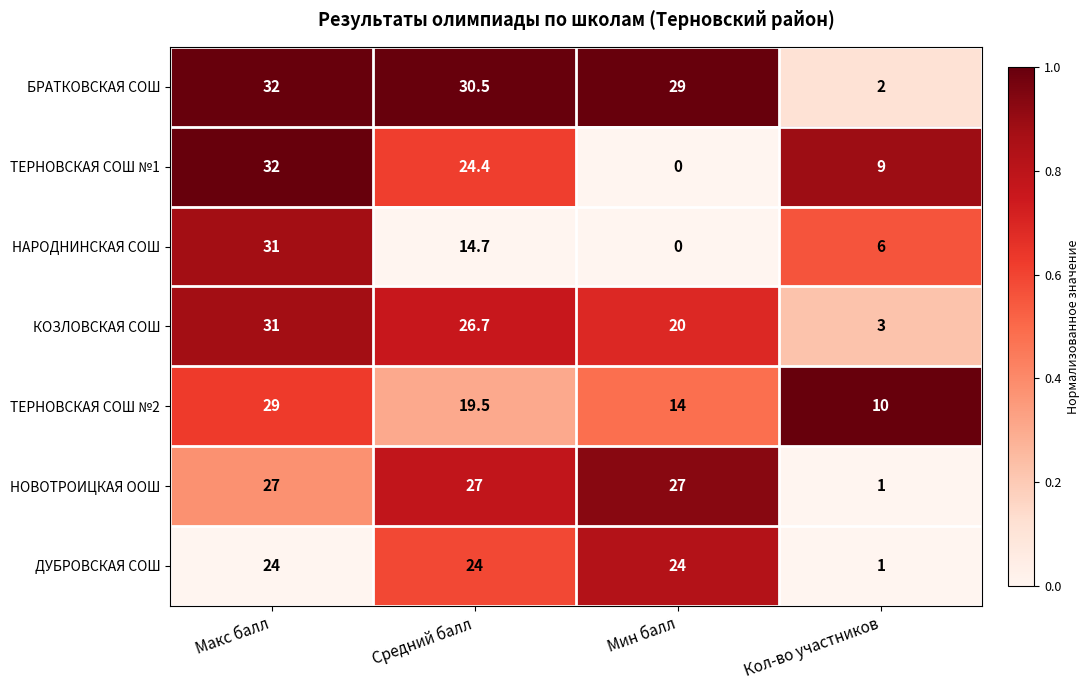

At which category does the chart reach its peak across all series?

Макс балл